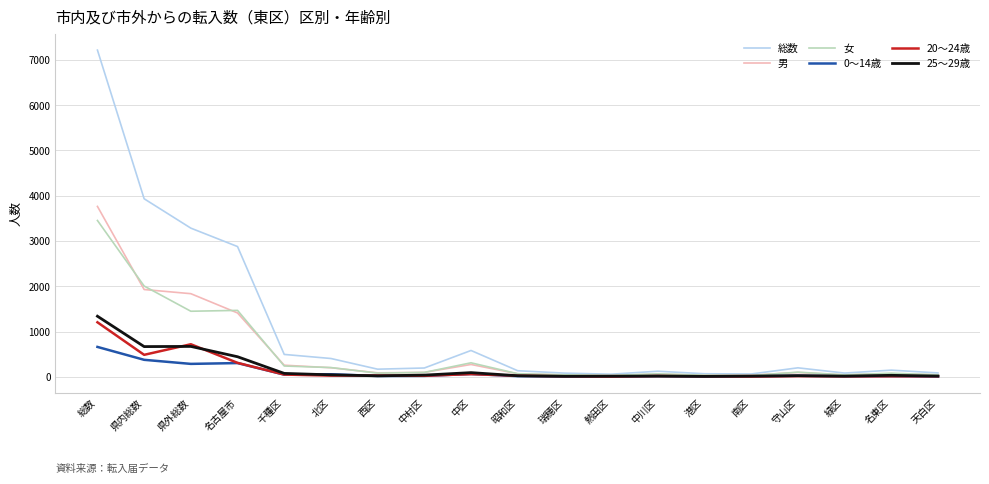

What value does the 総数 series have at 瑞穂区?

81